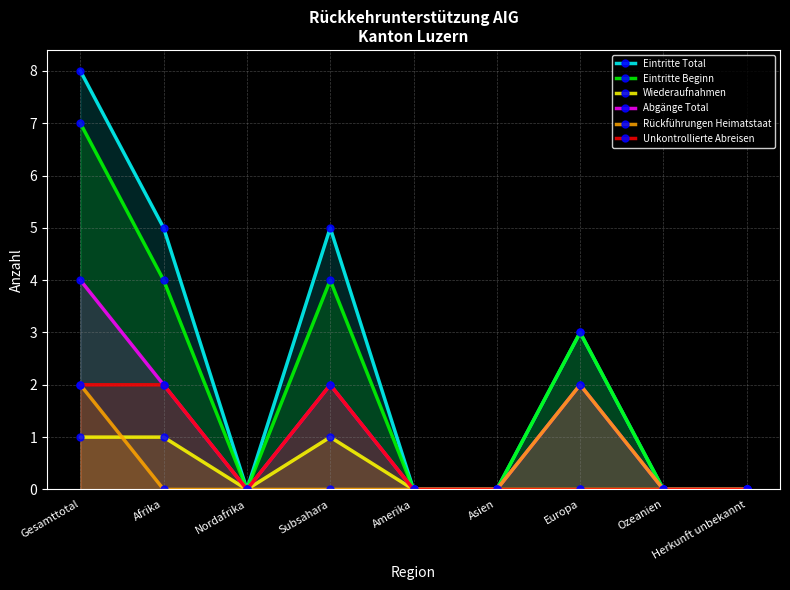

Reading left to right, extract all data points from this chart.

Eintritte Total: Gesamttotal=8	Afrika=5	Nordafrika=0	Subsahara=5	Amerika=0	Asien=0	Europa=3	Ozeanien=0	Herkunft unbekannt=0
Eintritte Beginn: Gesamttotal=7	Afrika=4	Nordafrika=0	Subsahara=4	Amerika=0	Asien=0	Europa=3	Ozeanien=0	Herkunft unbekannt=0
Wiederaufnahmen: Gesamttotal=1	Afrika=1	Nordafrika=0	Subsahara=1	Amerika=0	Asien=0	Europa=0	Ozeanien=0	Herkunft unbekannt=0
Abgänge Total: Gesamttotal=4	Afrika=2	Nordafrika=0	Subsahara=2	Amerika=0	Asien=0	Europa=2	Ozeanien=0	Herkunft unbekannt=0
Rückführungen Heimatstaat: Gesamttotal=2	Afrika=0	Nordafrika=0	Subsahara=0	Amerika=0	Asien=0	Europa=2	Ozeanien=0	Herkunft unbekannt=0
Unkontrollierte Abreisen: Gesamttotal=2	Afrika=2	Nordafrika=0	Subsahara=2	Amerika=0	Asien=0	Europa=0	Ozeanien=0	Herkunft unbekannt=0